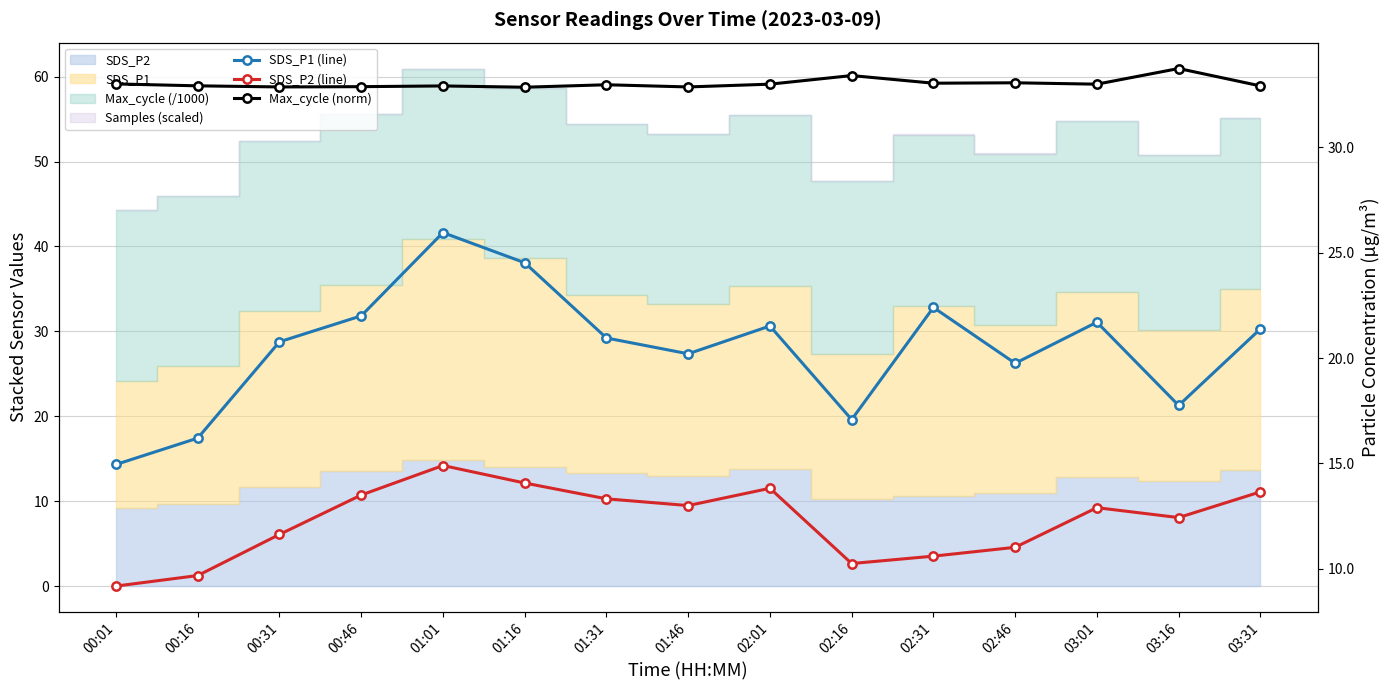

At which label is SDS_P1 (line) closest to 20?

01:46